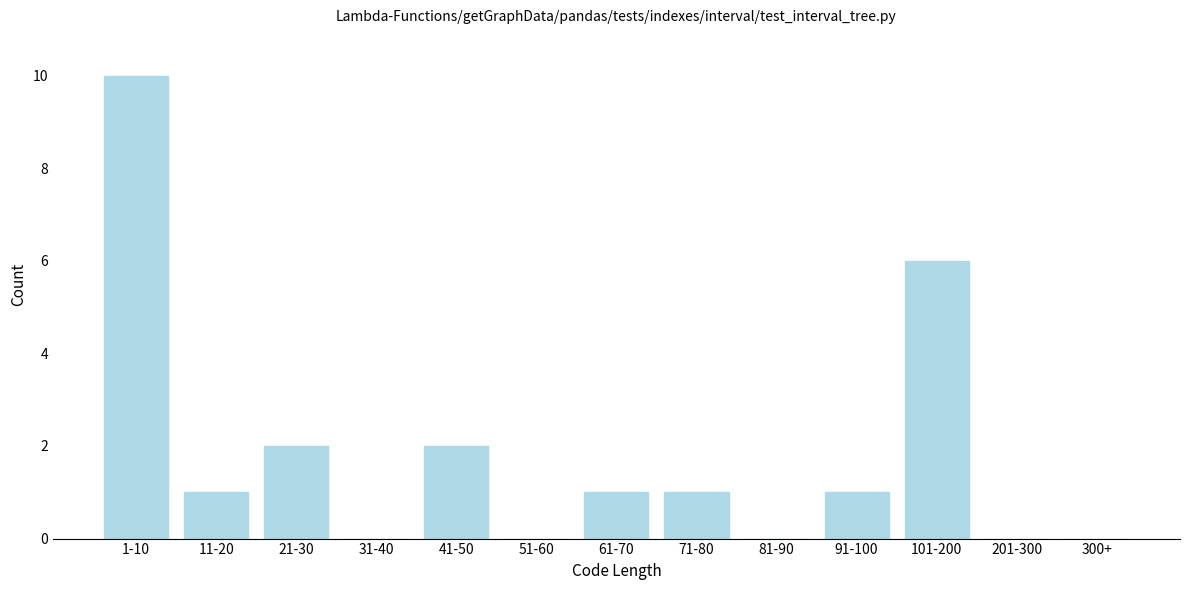

Reading left to right, extract all data points from this chart.

1-10=10	11-20=1	21-30=2	31-40=0	41-50=2	51-60=0	61-70=1	71-80=1	81-90=0	91-100=1	101-200=6	201-300=0	300+=0